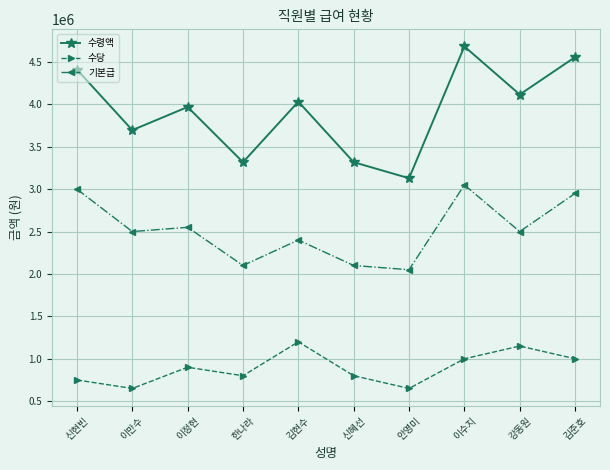

What is the difference between the maximum and minimum values in the 기본급 series?

1000000